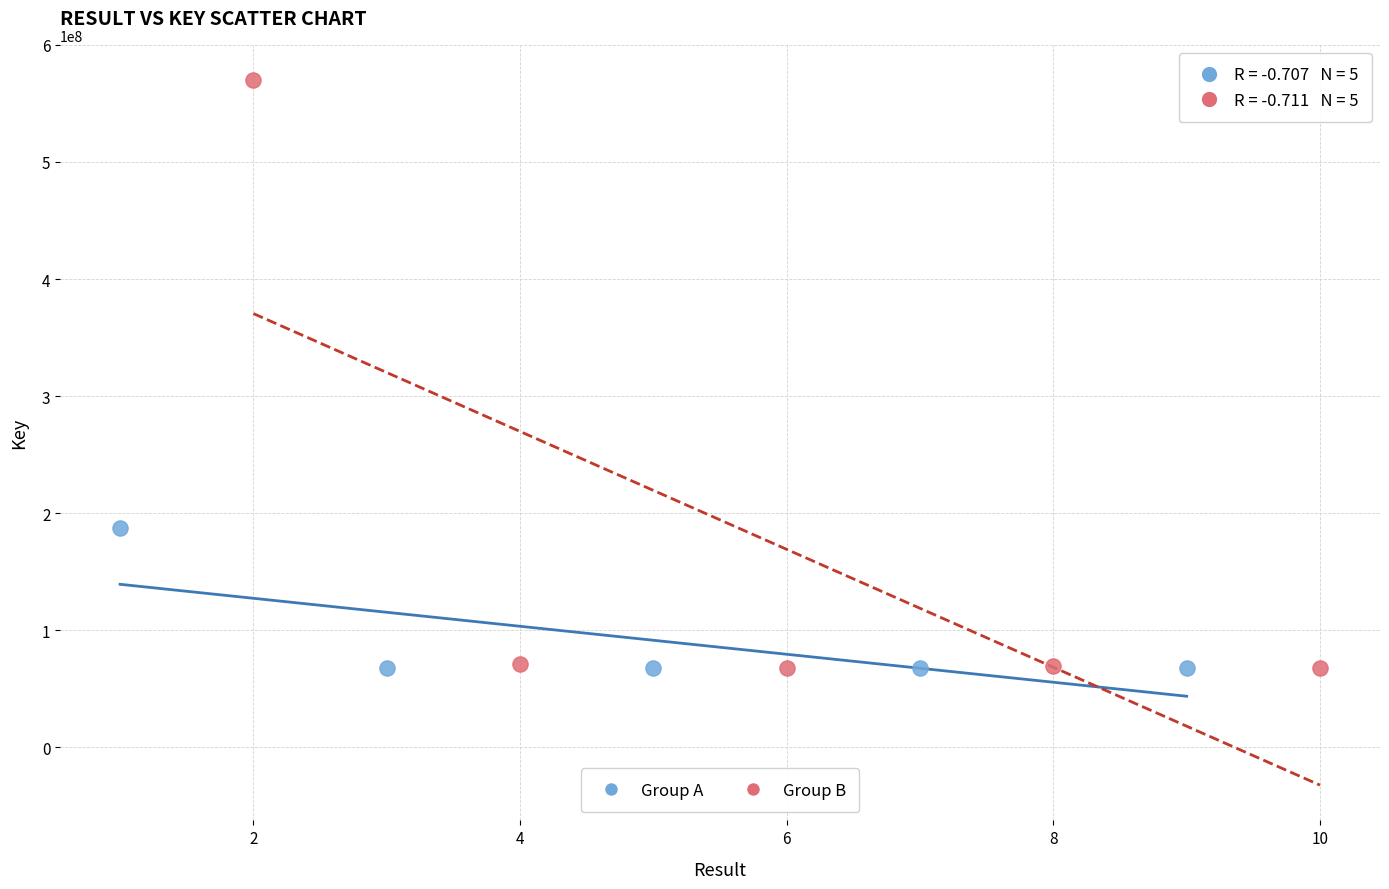

What are all the series names shown in the legend?

Group A, Group B